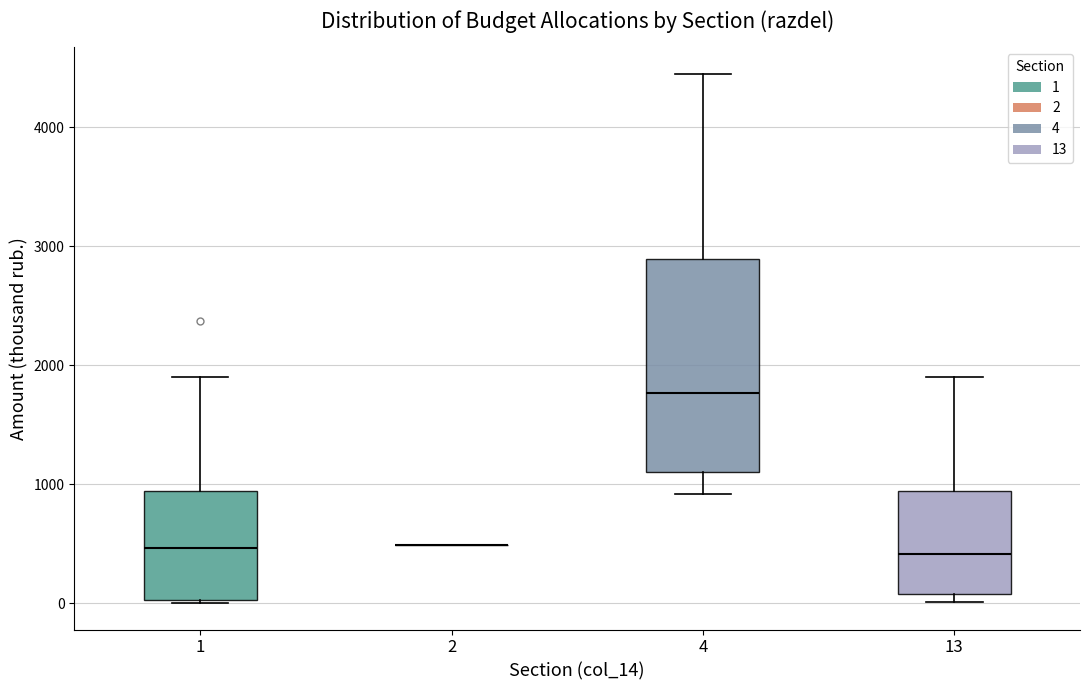

Reading left to right, read every box against the y-axis: the position of its median line, the range the box covers, and the ends of its whiskers. The values are not printed on the chart, so give them approximately, as read against the axis.

1: median 500, box 0 to 900, whiskers 0 to 1900
2: box collapsed to a line at 500, whiskers 500 to 500
4: median 1800, box 1100 to 2900, whiskers 900 to 4500
13: median 400, box 100 to 900, whiskers 0 to 1900